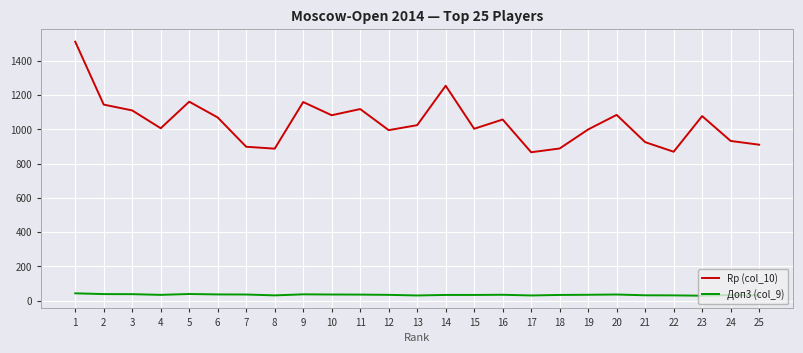

The value of Доп3 (col_9) at 2 is 38.5. True or false?

True